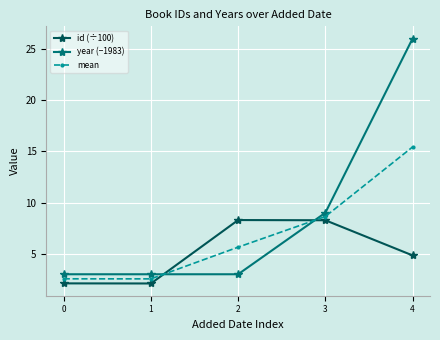

Is the value of mean at 0 greater than the value of id (÷100) at 3?

No